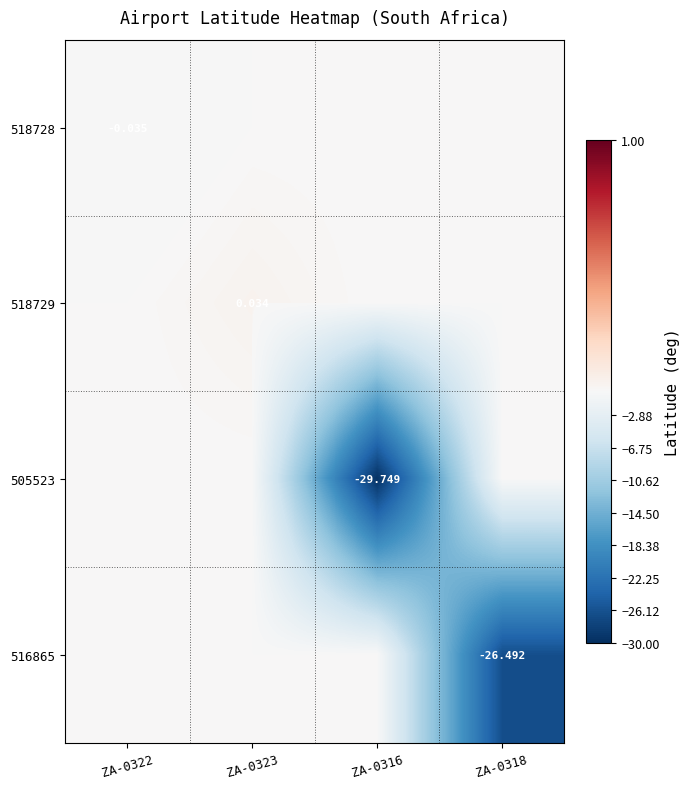

What is the total value across all series at ZA-0316?

-29.7